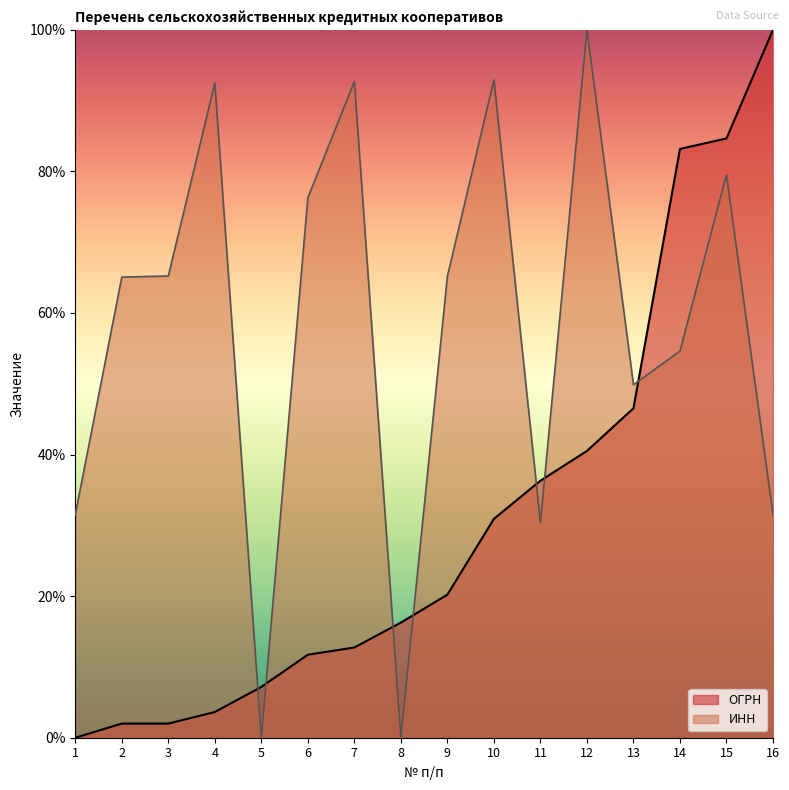

What is the sum of all ИНН values?

927.3